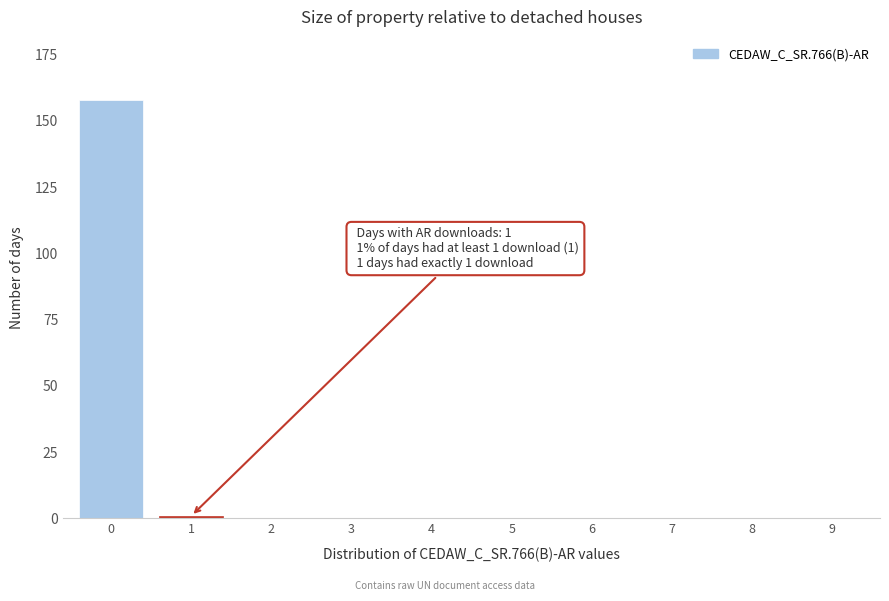

Reading left to right, list all the values displayed in this chart.

0=158	1=1	2=0	3=0	4=0	5=0	6=0	7=0	8=0	9=0